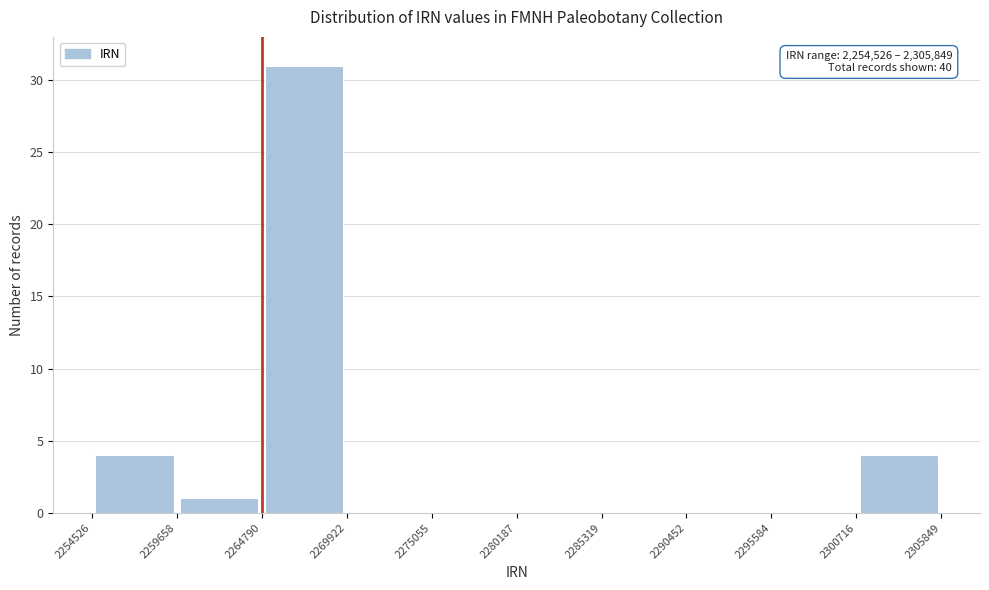

Which range on the x-axis has the tallest bar?

2264790 to 2269922